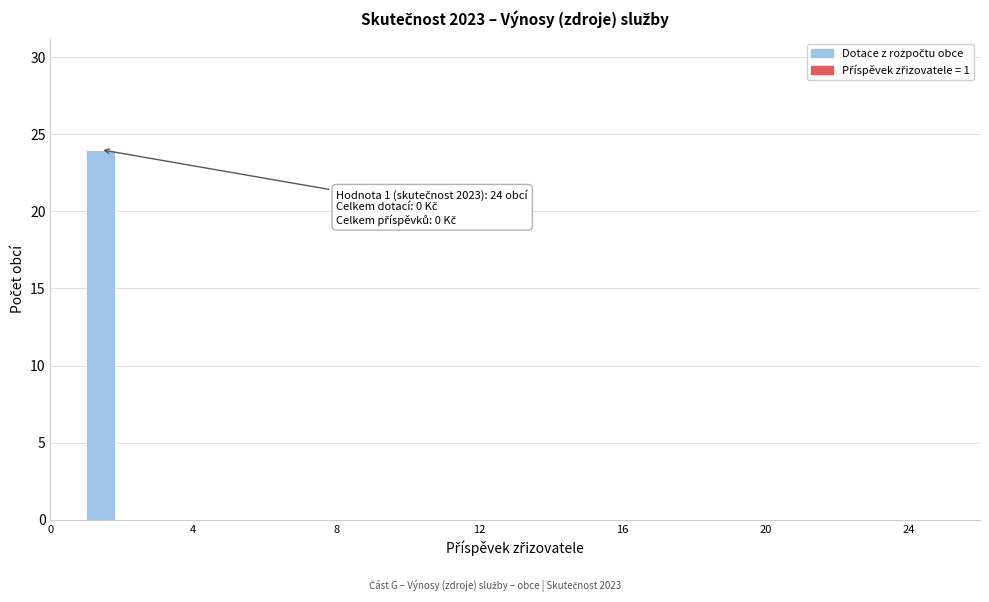

Around what value on the x-axis is the tallest bar? Give the approximate position of its centre, as read against the axis.

1.5